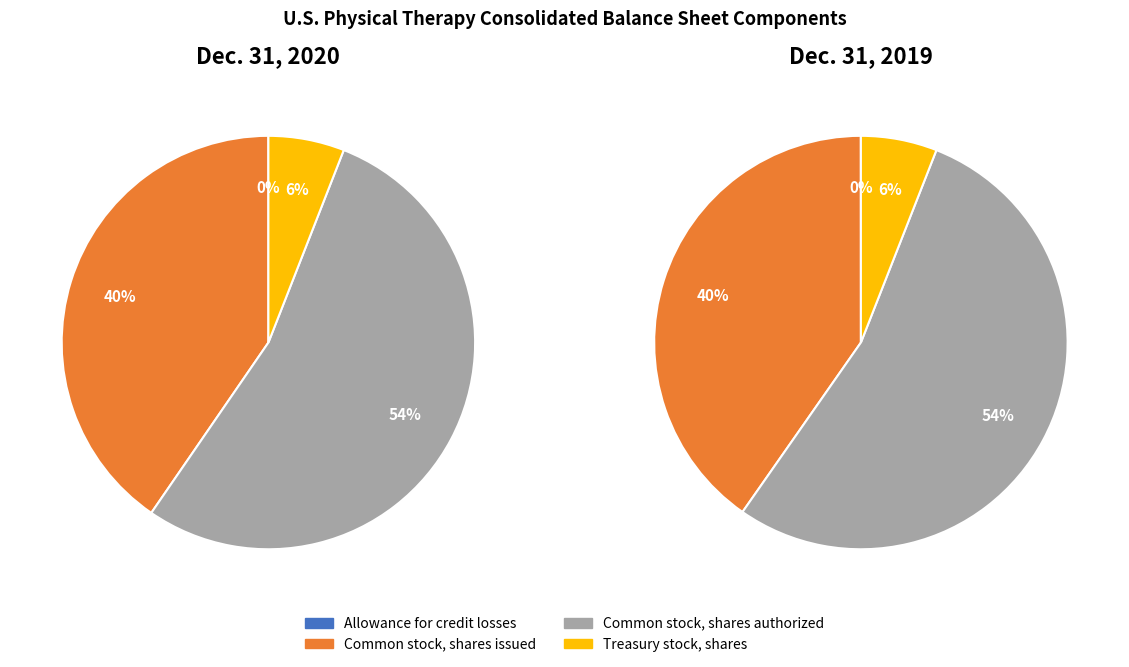

Which category accounts for the majority?

Common stock, shares authorized